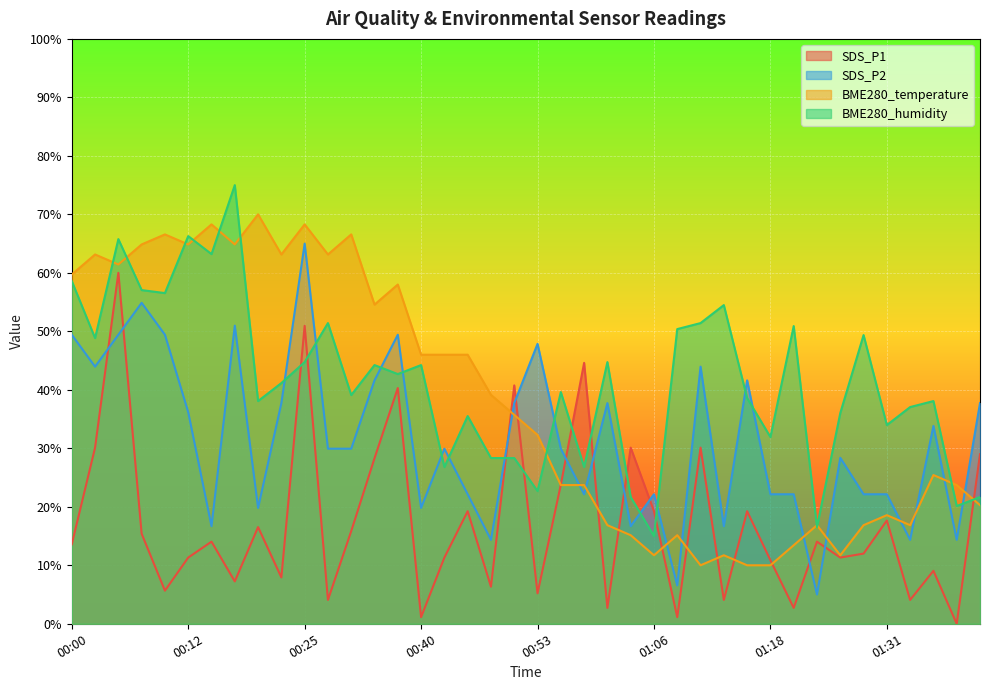

Is it true that SDS_P2 equals 22.1 at 00:58?

True